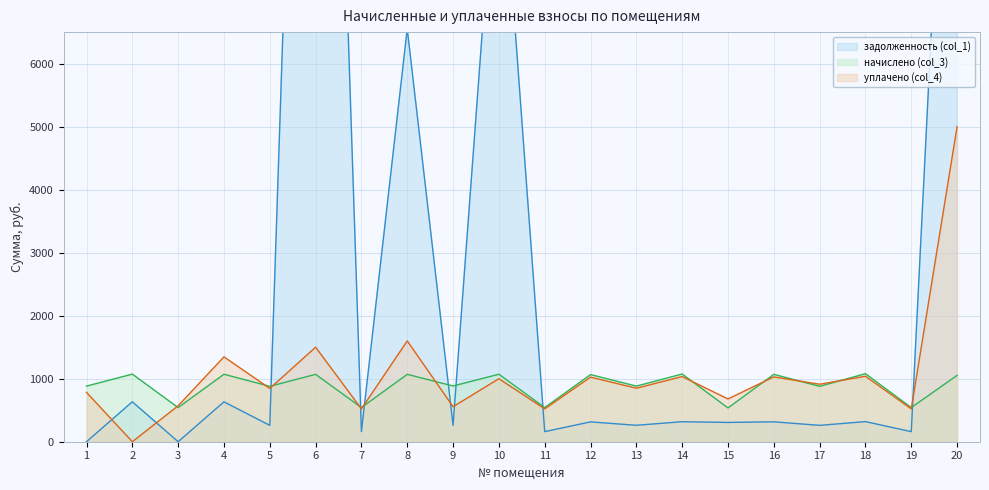

At which label does начислено (col_3) reach its peak?

18